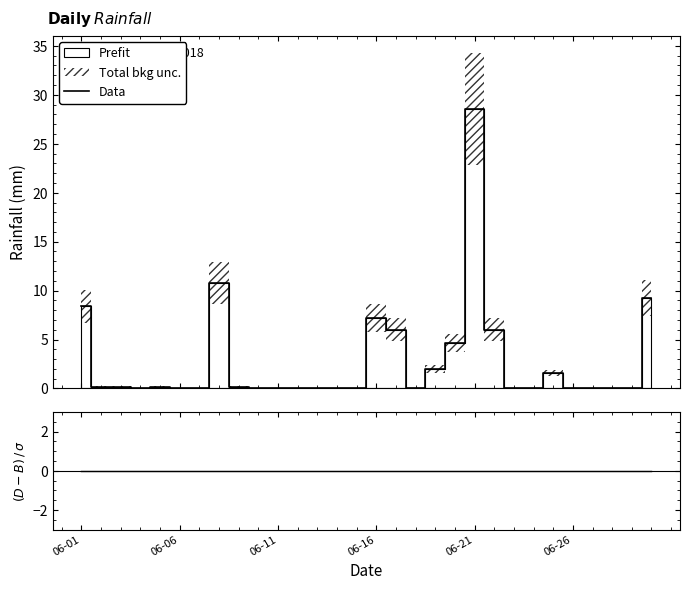

True or false: (Data-Bkg)/σ and Data cross at least once.

False